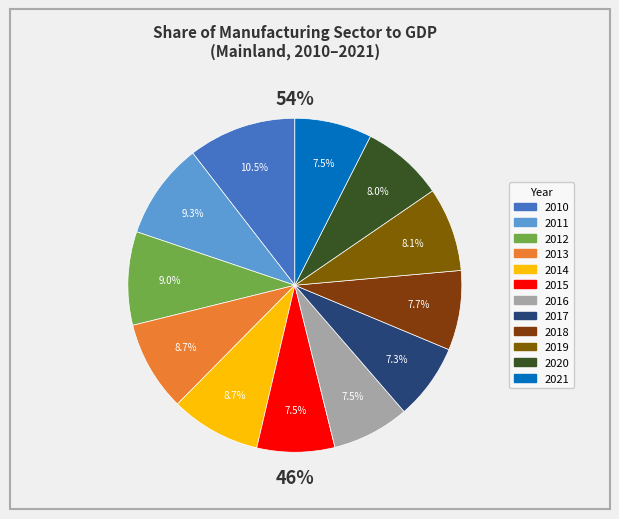

Which has a higher value, 2018 or 2015?

2018